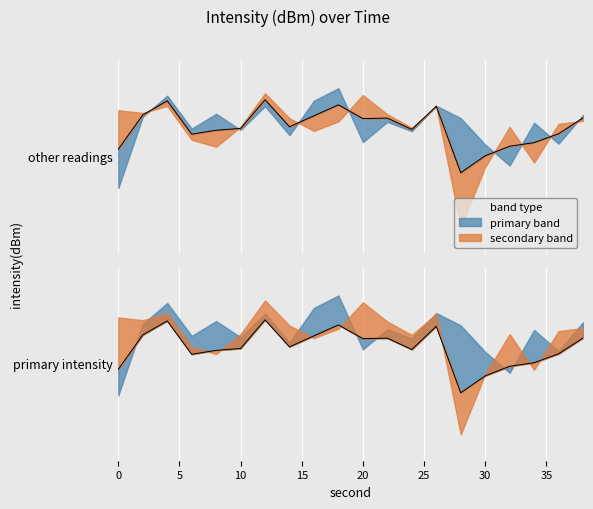

How many lines are shown in the chart?

2